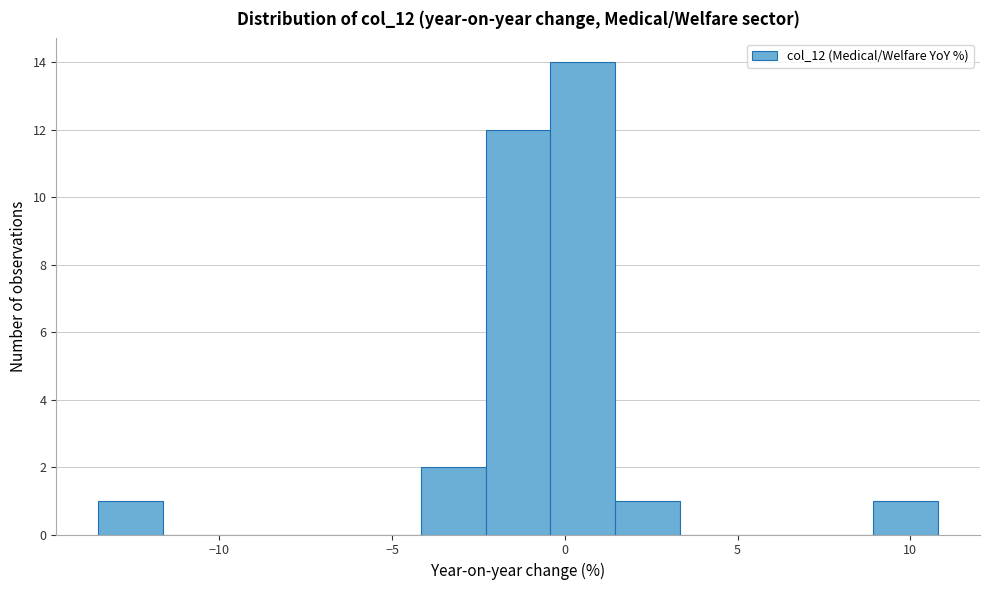

Around what value on the x-axis is the tallest bar? Give the approximate position of its centre, as read against the axis.

0.5